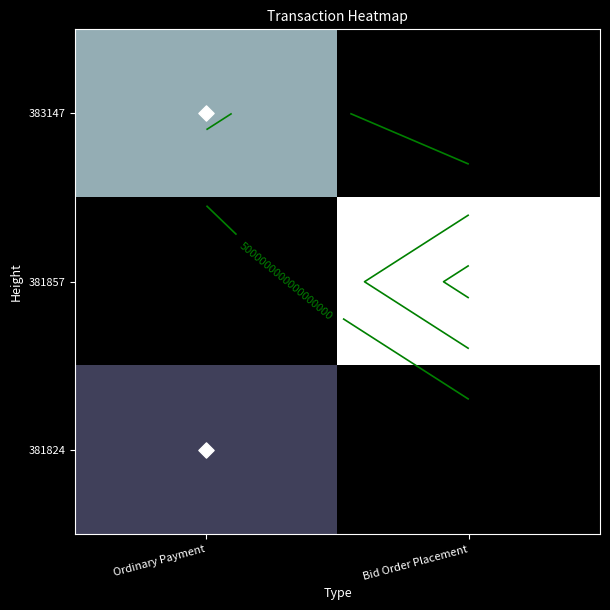

What is the total value across all series at Bid Order Placement?

16602202916657737728